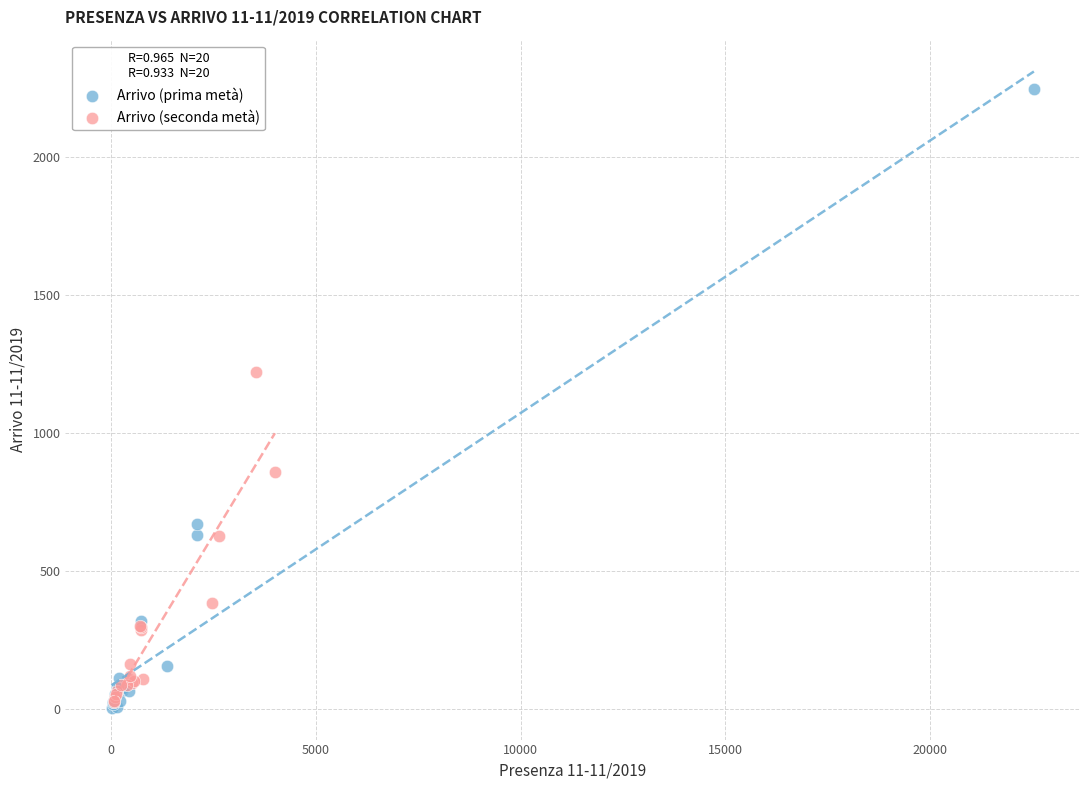

Which series contains the highest Y value?

Arrivo (prima metà)